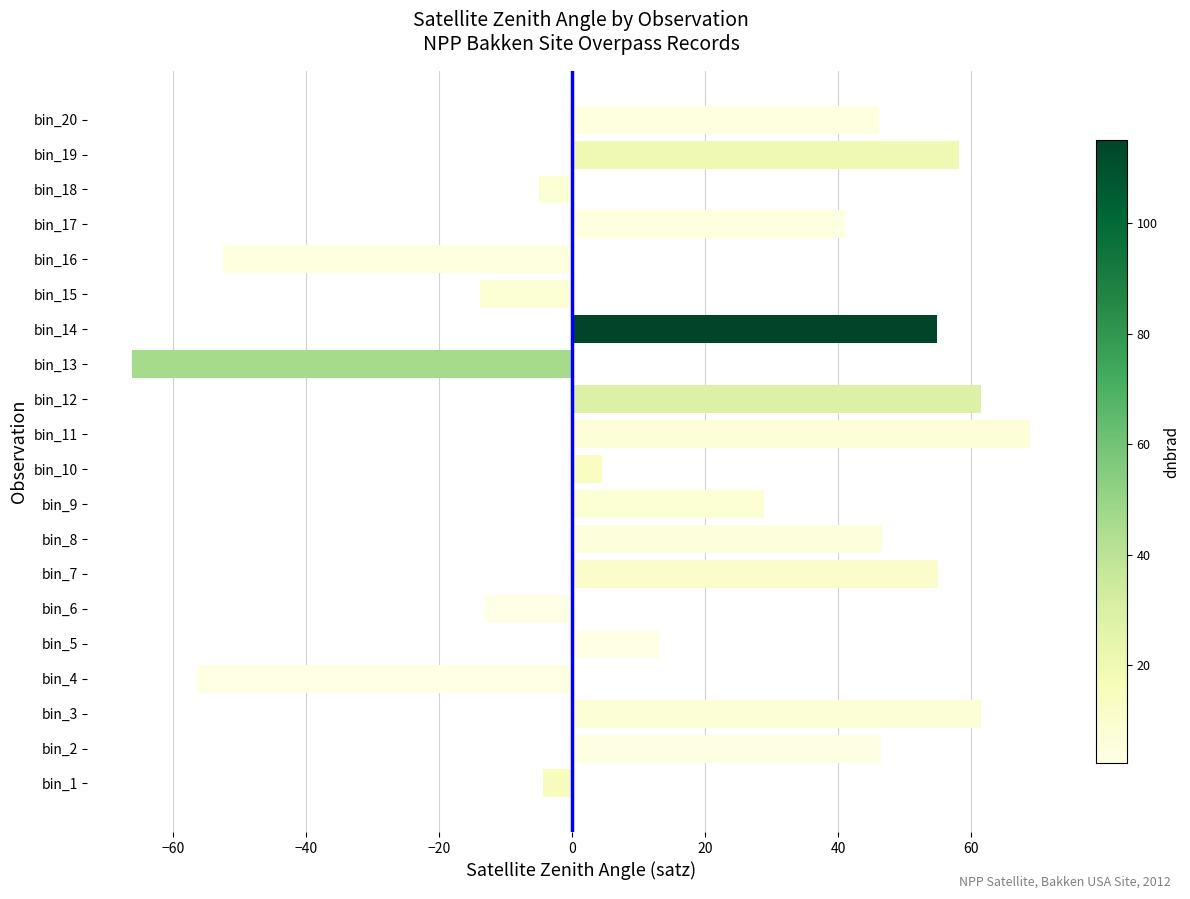

How many categories are shown in the chart?

20